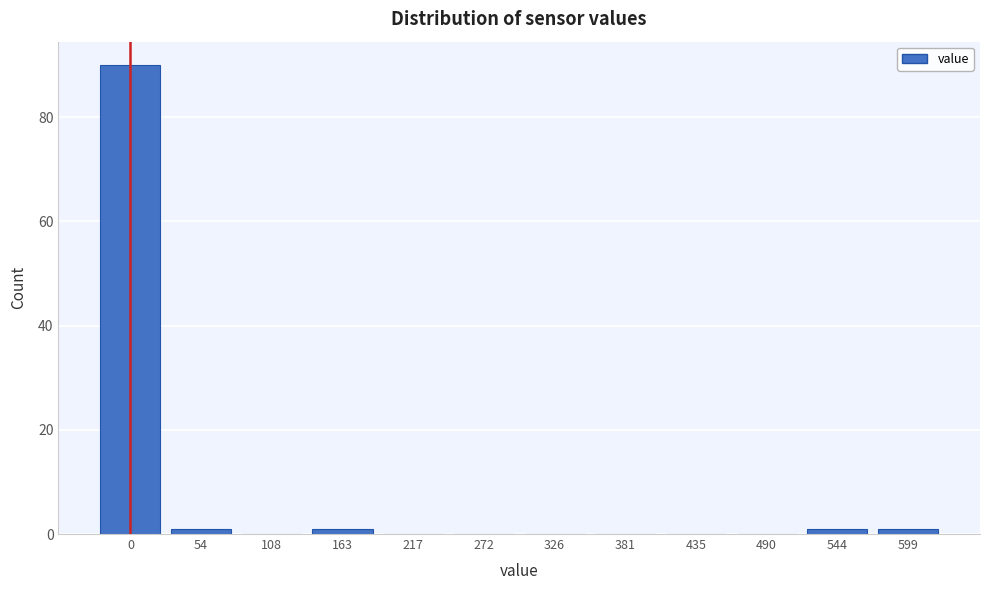

Reading left to right, transcribe all the data shown in this chart.

0=90	54=1	108=0	163=1	217=0	272=0	326=0	381=0	435=0	490=0	544=1	599=1